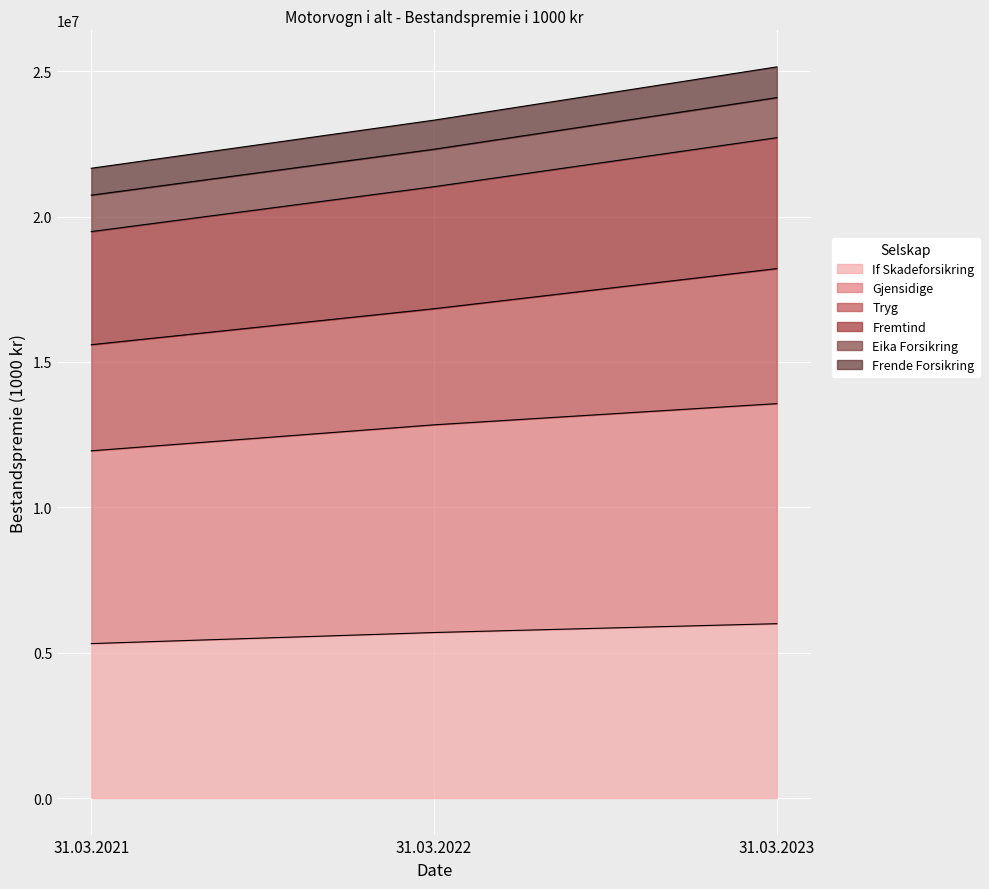

At which label does If Skadeforsikring first exceed 5693075?

31.03.2023